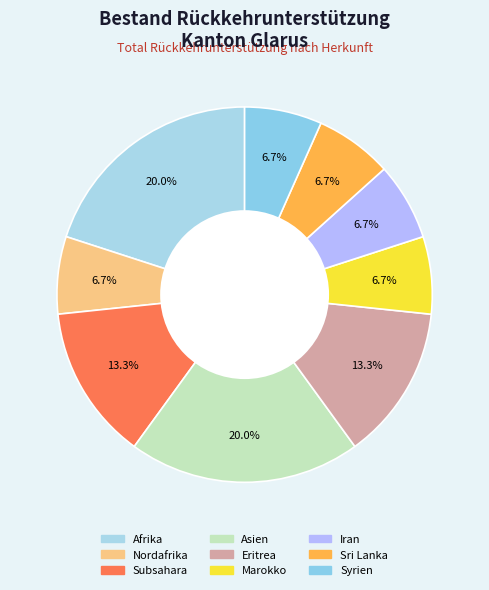

Do Asien and Iran together represent more than half of the pie?

No